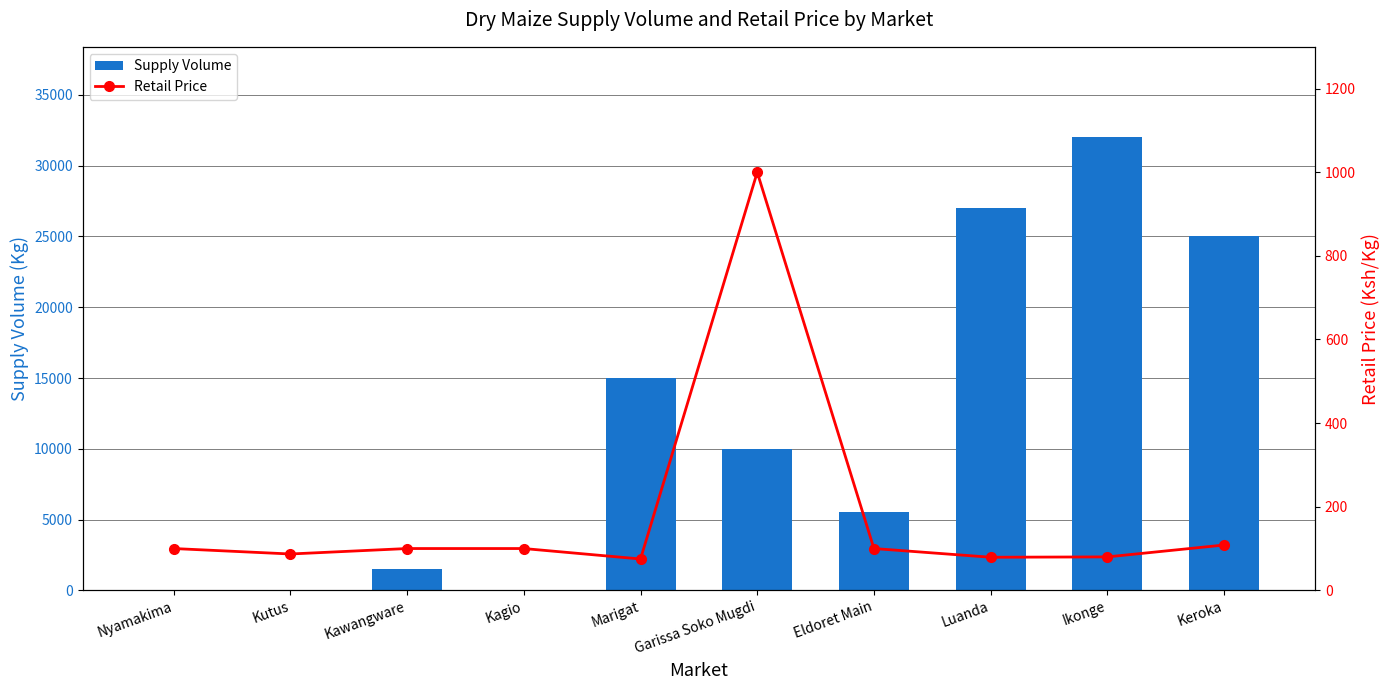

True or false: Retail Price has a value of 79.2 at Luanda.

True